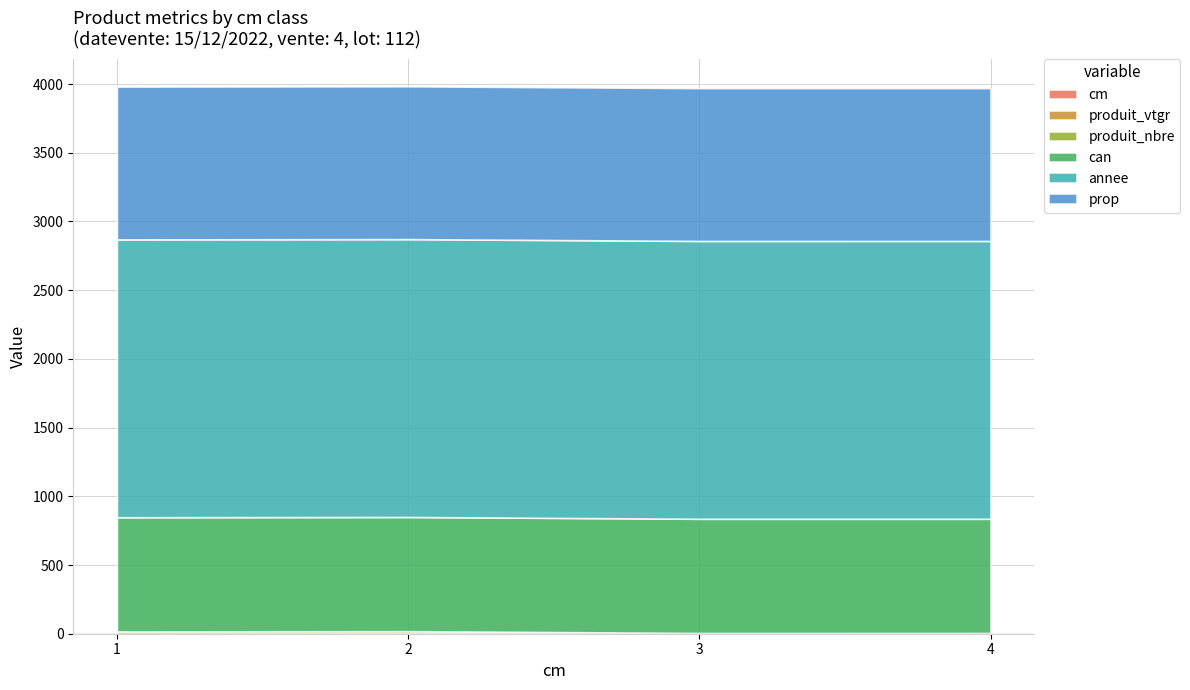

Reading left to right, what are all the values shown in this chart?

cm: 1=1.0	2=2.0	3=3.0	4=4.0
produit_vtgr: 1=0.7	2=1.8	3=0.5	4=0.4
produit_nbre: 1=15.0	2=15.0	3=2.0	4=1.0
can: 1=831.0	2=831.0	3=831.0	4=831.0
annee: 1=2022.0	2=2022.0	3=2022.0	4=2022.0
prop: 1=1112.0	2=1112.0	3=1112.0	4=1112.0